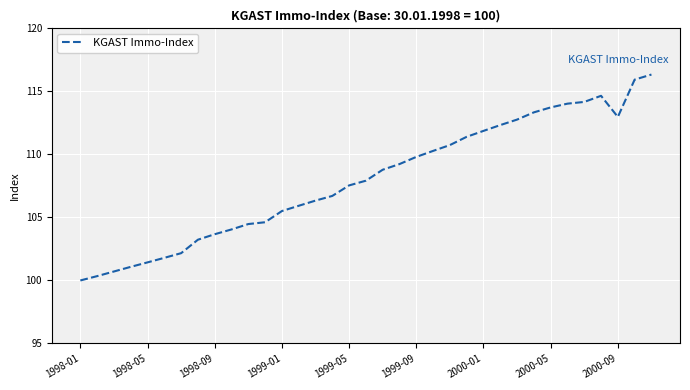

What is the maximum value shown in the chart?

116.3